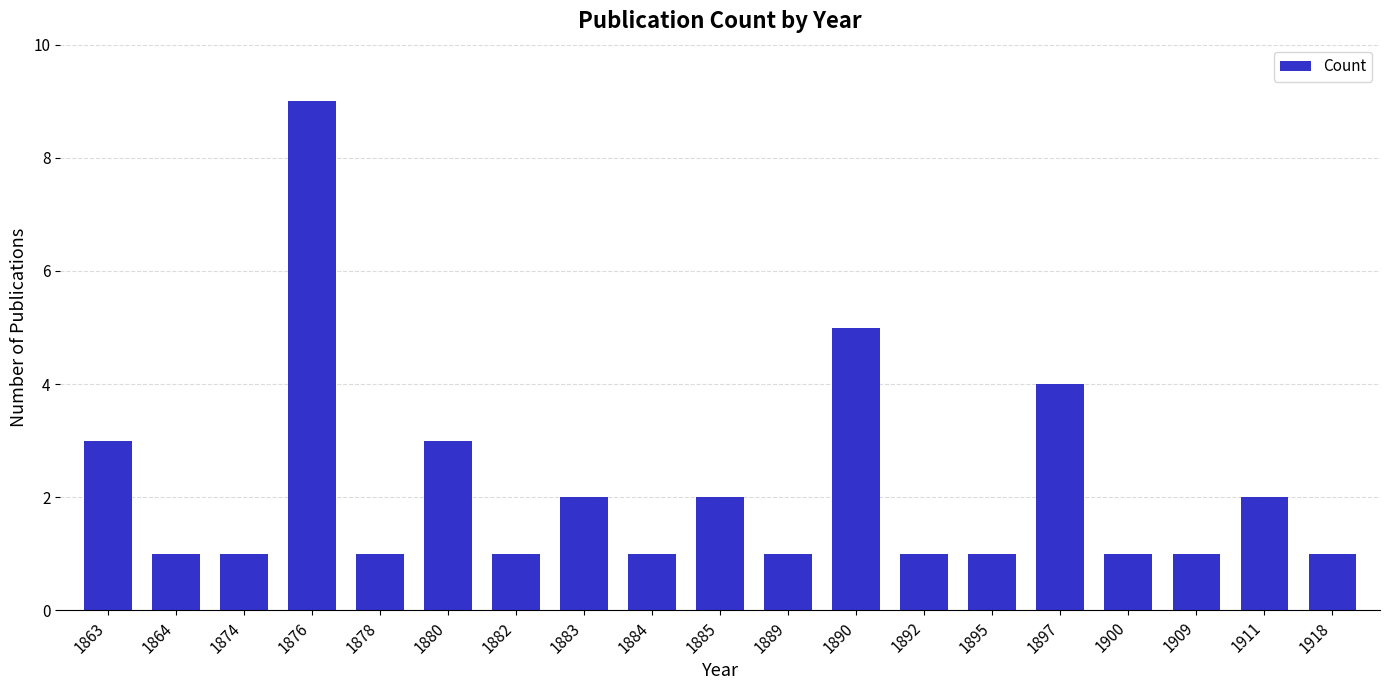

What is the difference between the values at 1890 and 1911?

3